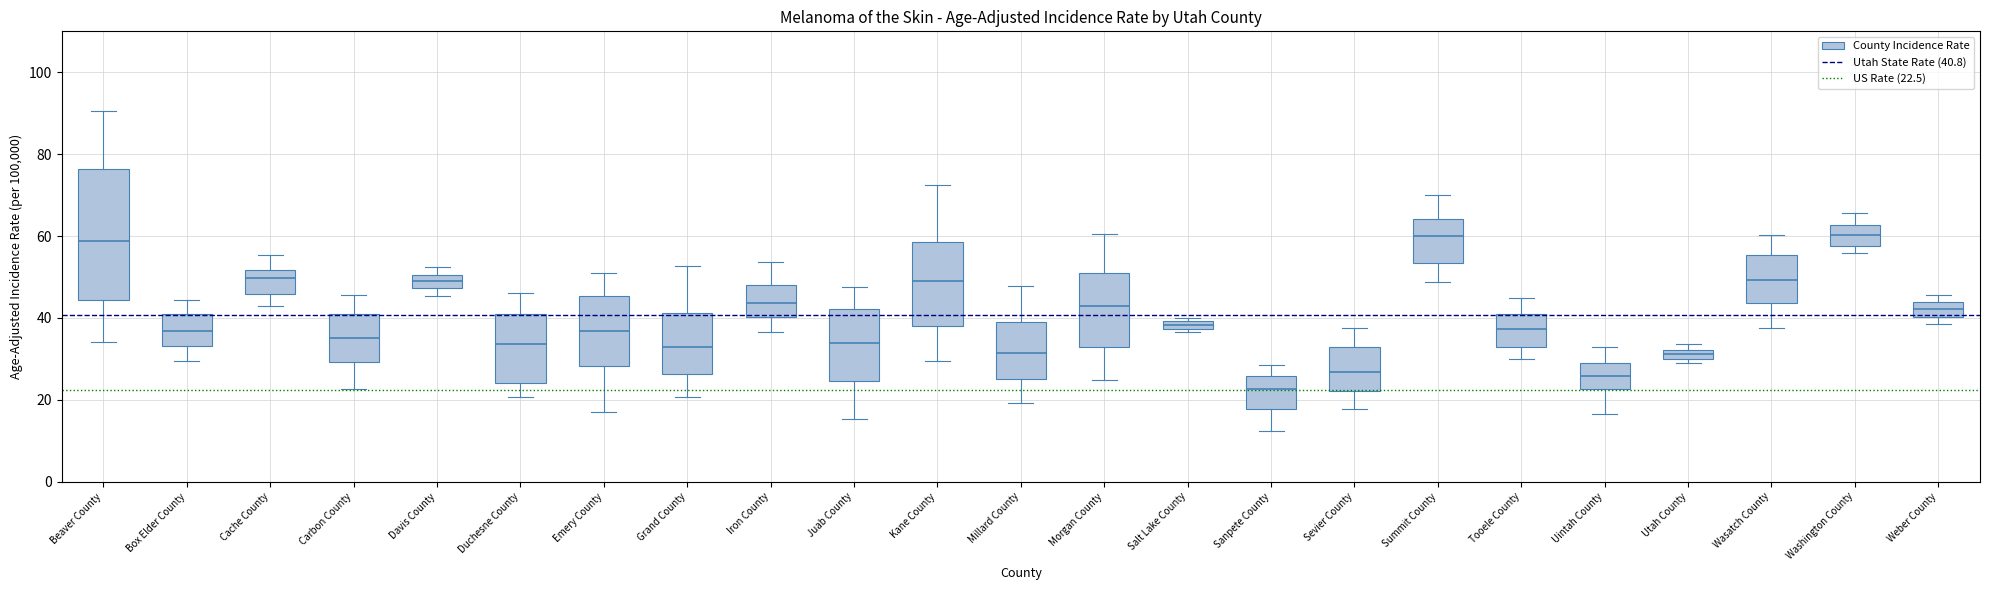

Which box's median line is the lowest?

Sanpete County